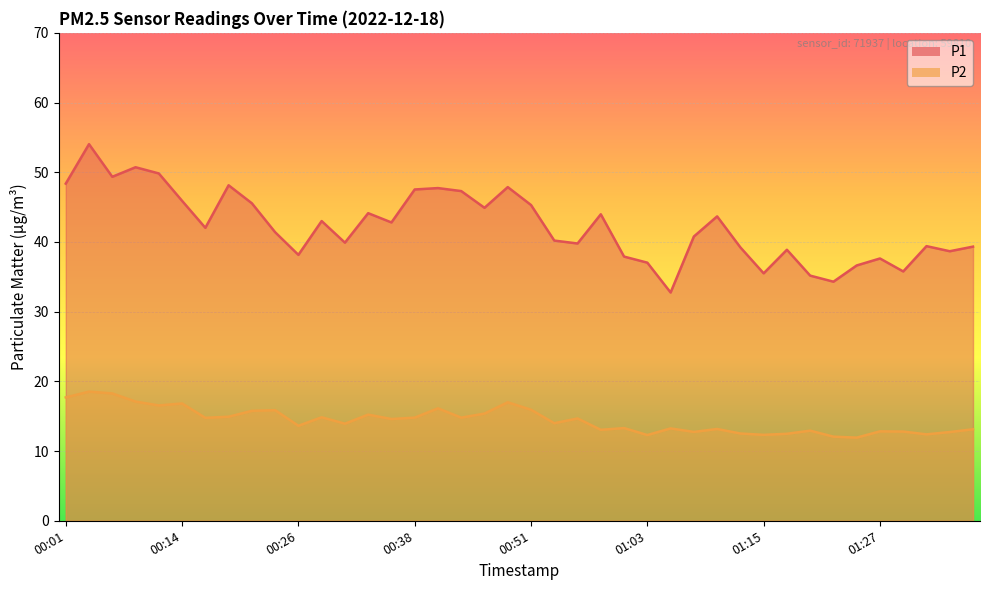

Reading left to right, extract all data points from this chart.

P1: 00:01=48.4	00:04=54.0	00:06=49.4	00:09=50.7	00:11=49.8	00:14=45.9	00:16=42.0	00:19=48.1	00:21=45.5	00:23=41.4	00:26=38.1	00:28=43.0	00:31=39.9	00:33=44.1	00:36=42.8	00:38=47.5	00:41=47.7	00:44=47.3	00:46=44.9	00:48=47.9	00:51=45.3	00:53=40.2	00:56=39.8	00:58=44.0	01:01=37.9	01:03=37.0	01:05=32.8	01:08=40.8	01:10=43.7	01:13=39.2	01:15=35.5	01:18=38.9	01:20=35.2	01:23=34.3	01:25=36.6	01:27=37.6	01:30=35.8	01:32=39.4	01:35=38.7	01:37=39.3
P2: 00:01=17.7	00:04=18.5	00:06=18.3	00:09=17.1	00:11=16.6	00:14=16.8	00:16=14.8	00:19=14.9	00:21=15.8	00:23=15.9	00:26=13.6	00:28=14.8	00:31=13.9	00:33=15.2	00:36=14.6	00:38=14.8	00:41=16.1	00:44=14.8	00:46=15.4	00:48=17.0	00:51=15.9	00:53=14.0	00:56=14.7	00:58=13.1	01:01=13.3	01:03=12.3	01:05=13.2	01:08=12.8	01:10=13.2	01:13=12.5	01:15=12.3	01:18=12.5	01:20=12.9	01:23=12.1	01:25=11.9	01:27=12.8	01:30=12.8	01:32=12.4	01:35=12.7	01:37=13.1